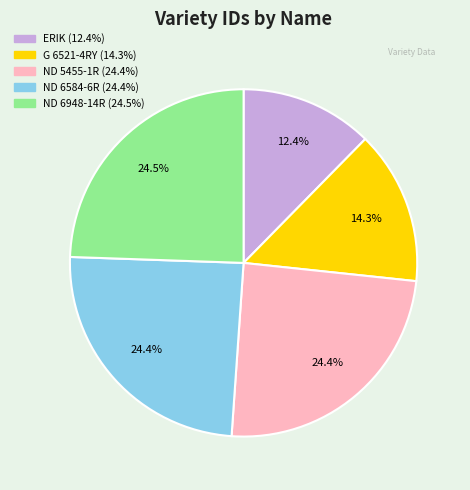

Count the number of slices in the pie.

5